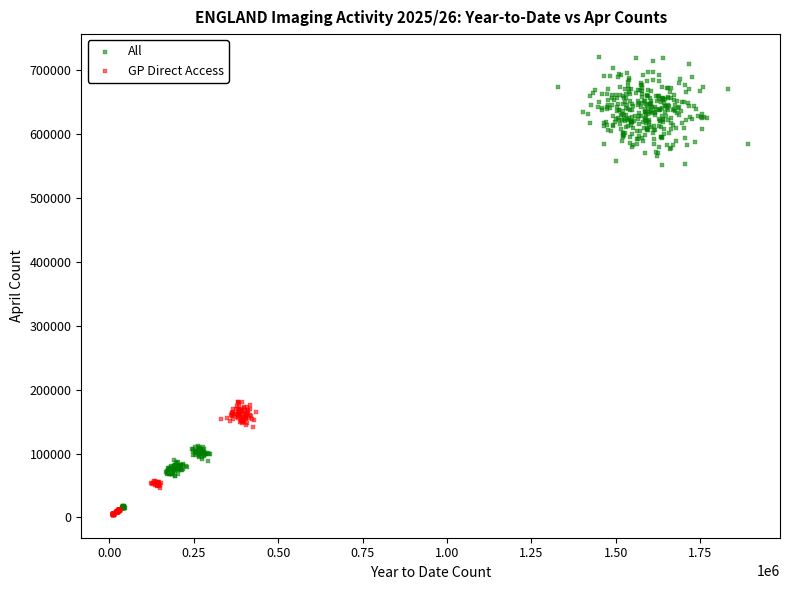

Which series contains the lowest Y value?

GP Direct Access